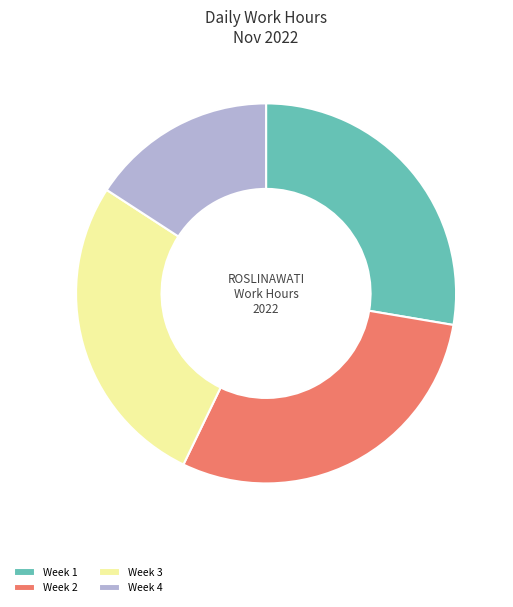

Approximately how many times larger is the value at Week 2 compared to Week 4?

1.9